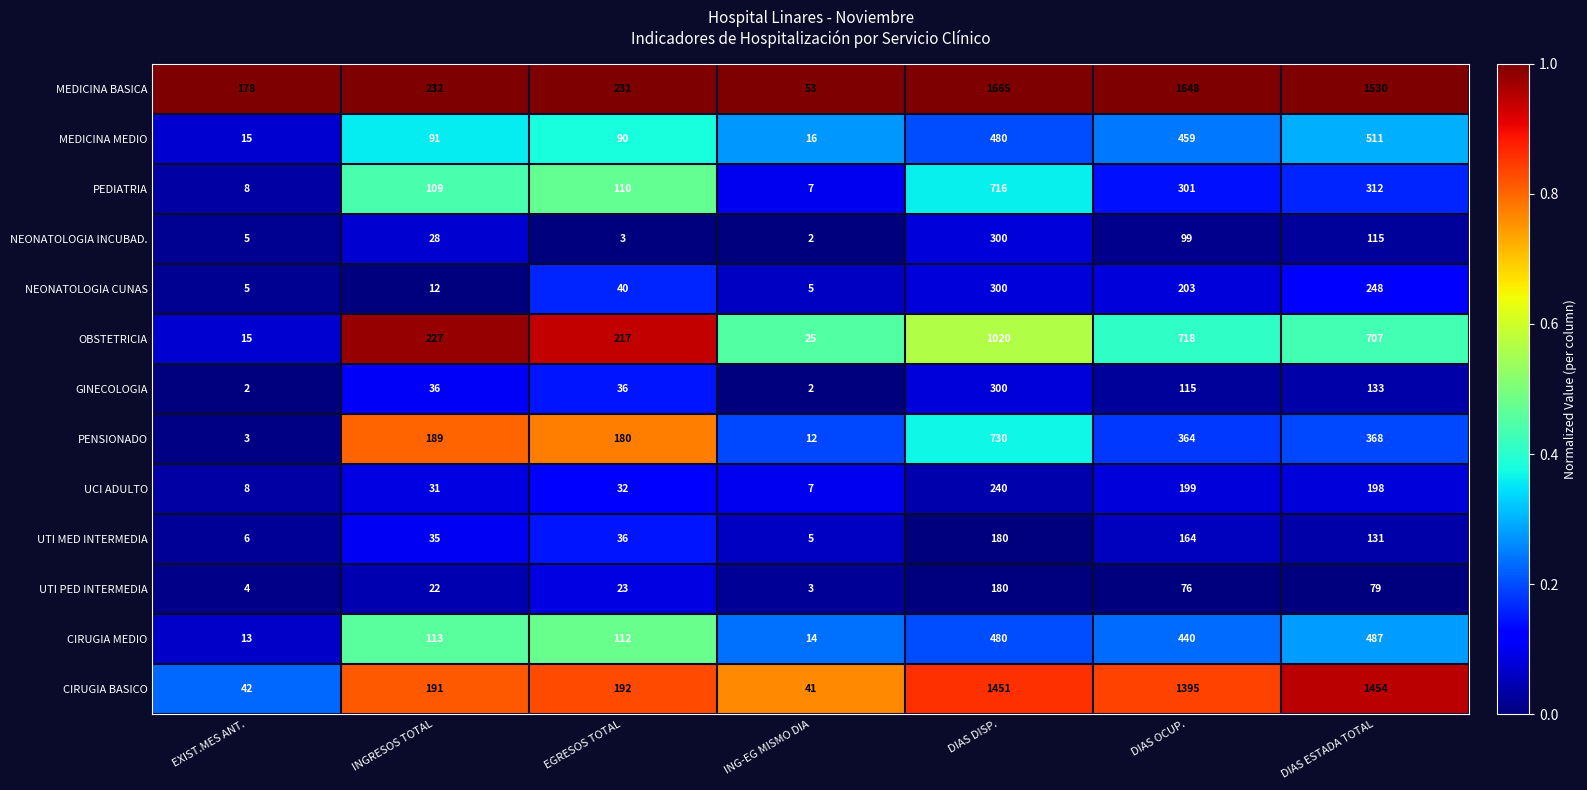

What is the spread (max minus min) of values at ING-EG MISMO DIA?

51